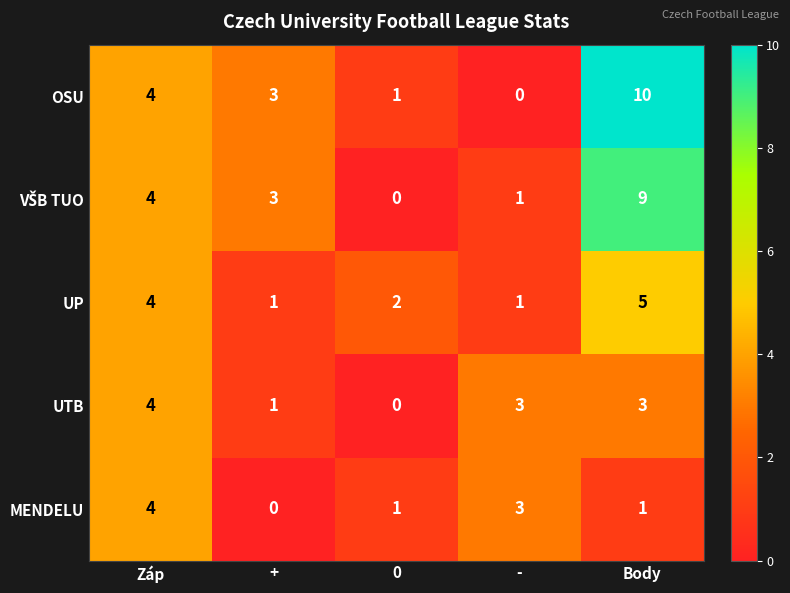

What is the total value across all series at -?

8